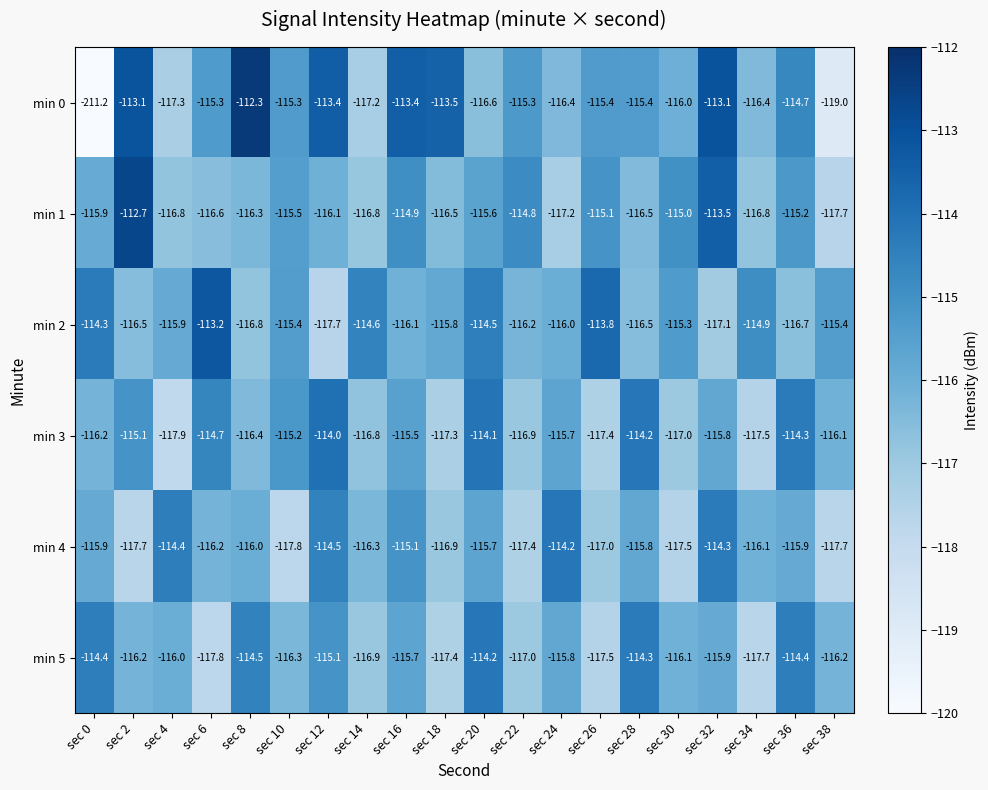

Count the number of categories in the chart.

20